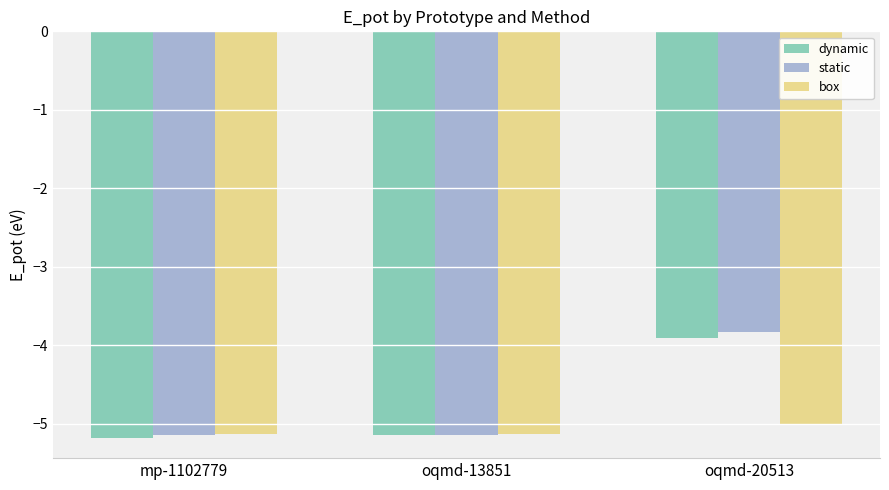

What is the sum of the box values at oqmd-13851 and oqmd-20513?

-10.1